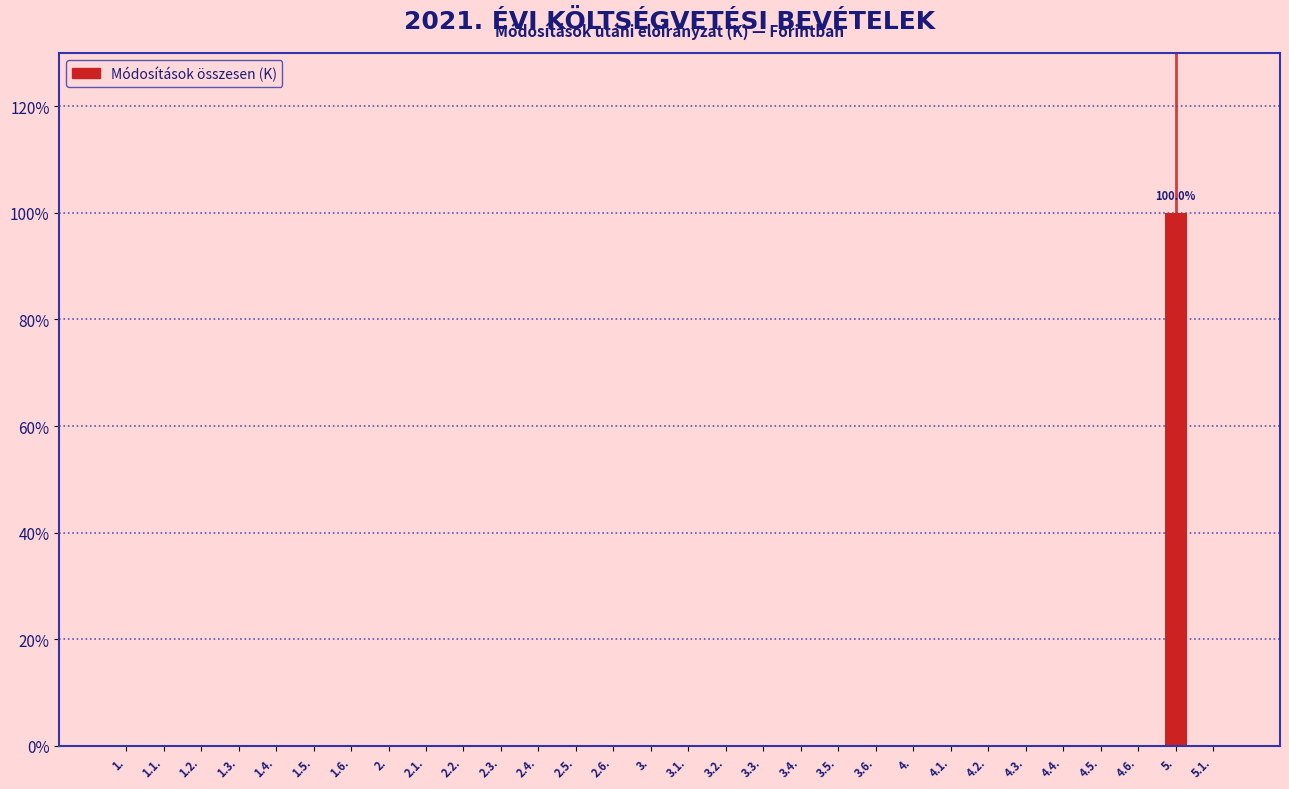

Reading left to right, transcribe all the data shown in this chart.

1.=0	1.1.=0	1.2.=0	1.3.=0	1.4.=0	1.5.=0	1.6.=0	2.=0	2.1.=0	2.2.=0	2.3.=0	2.4.=0	2.5.=0	2.6.=0	3.=0	3.1.=0	3.2.=0	3.3.=0	3.4.=0	3.5.=0	3.6.=0	4.=0	4.1.=0	4.2.=0	4.3.=0	4.4.=0	4.5.=0	4.6.=0	5.=100	5.1.=0